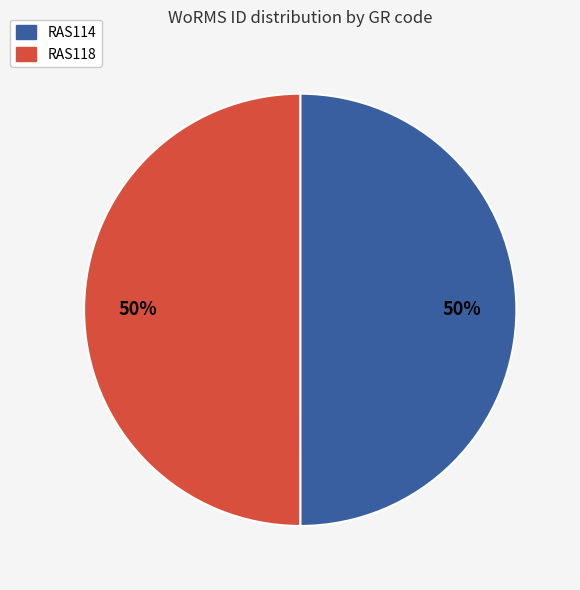

Is the sum of RAS114 and RAS118 greater than half?

Yes